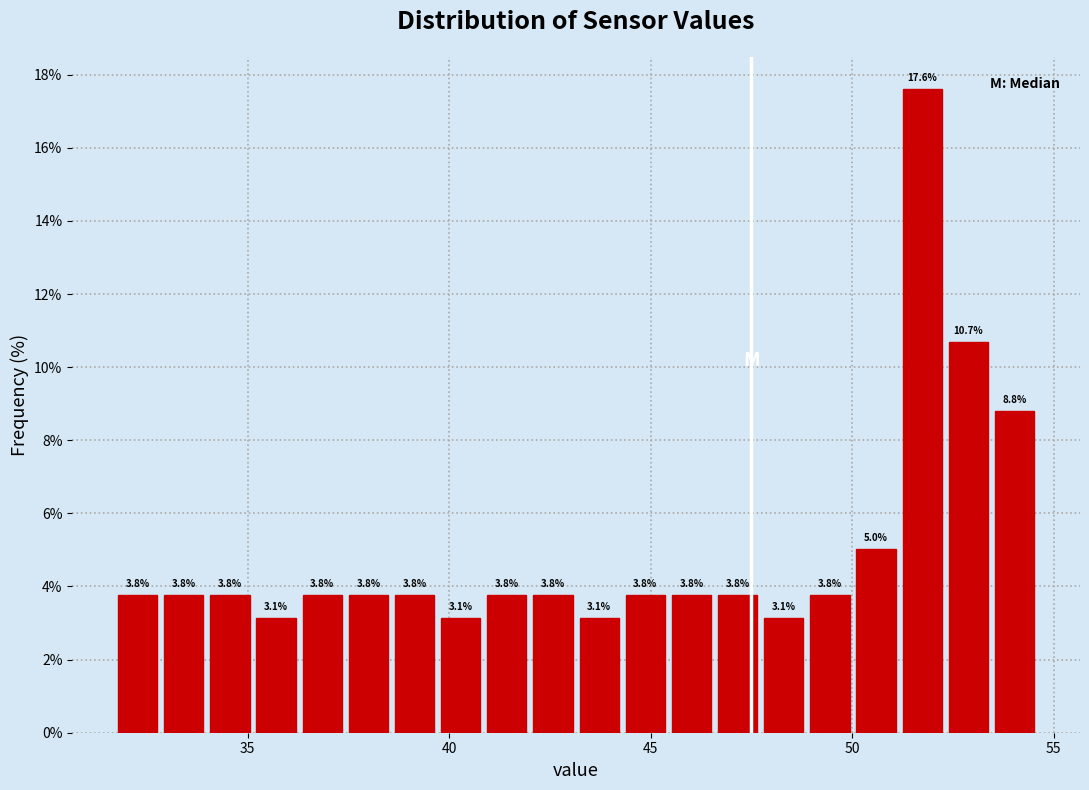

Around what value on the x-axis is the tallest bar? Give the approximate position of its centre, as read against the axis.

51.5